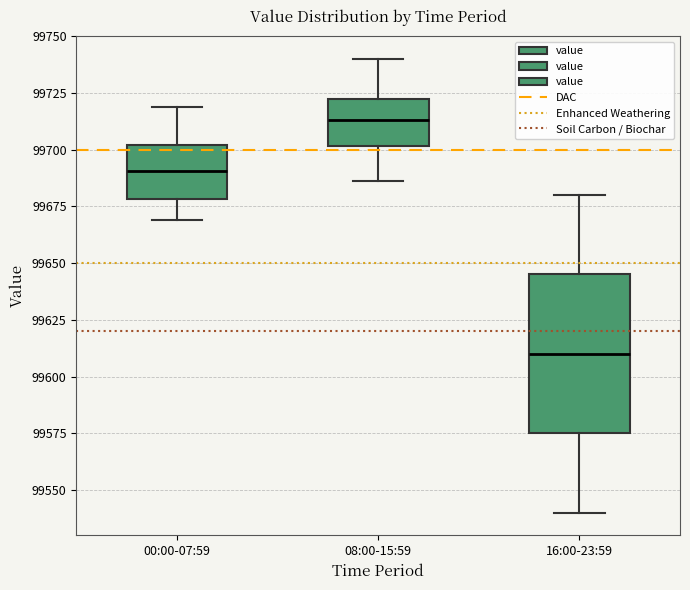

Reading left to right, transcribe this box plot: for each box, give where its median line is, the range the box spans, and where its two whiskers end, as read against the y-axis. The values are not printed on the chart, so give them approximately, as read against the axis.

00:00-07:59: median 99690, box 99680 to 99700, whiskers 99670 to 99720
08:00-15:59: median 99715, box 99700 to 99725, whiskers 99685 to 99740
16:00-23:59: median 99610, box 99575 to 99645, whiskers 99540 to 99680